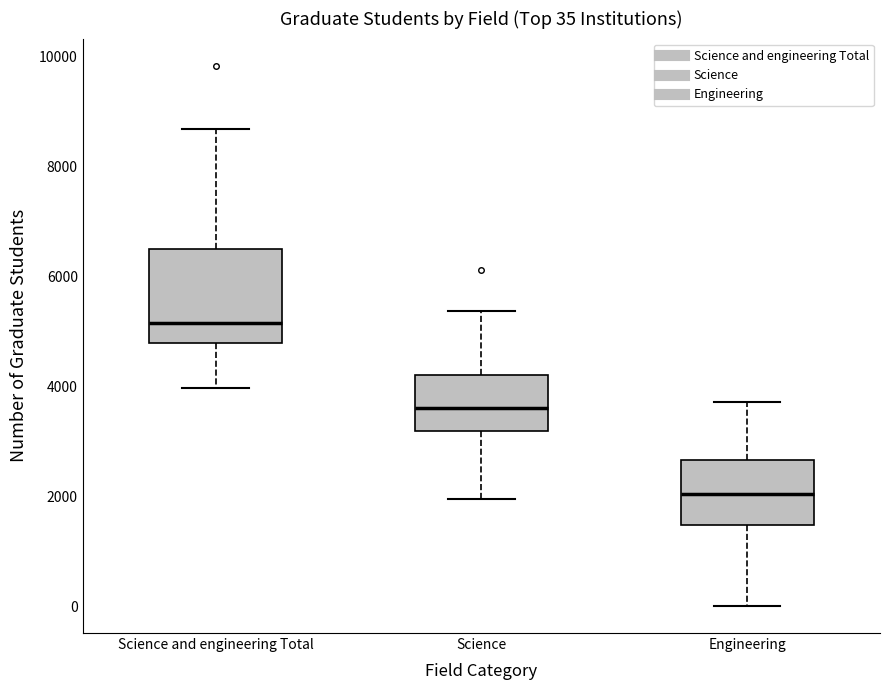

Comparing the boxes themselves (not the whiskers), which one is the tallest?

Science and engineering Total